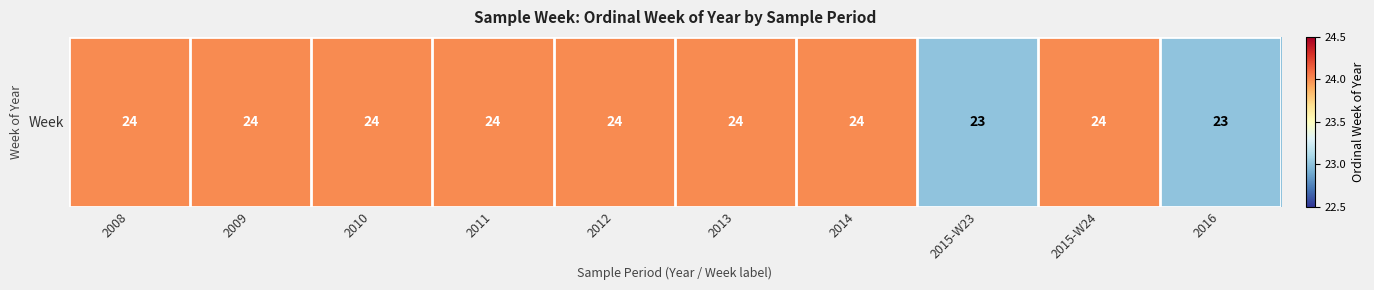

What is the sum of the values at 2009 and 2011?

48